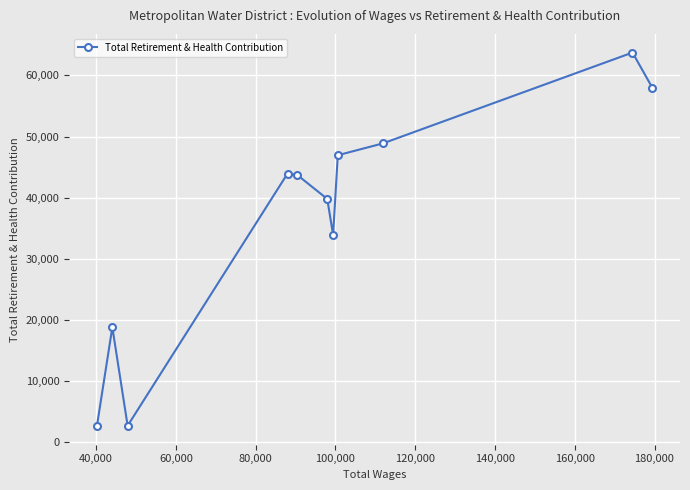

How many lines are shown in the chart?

1